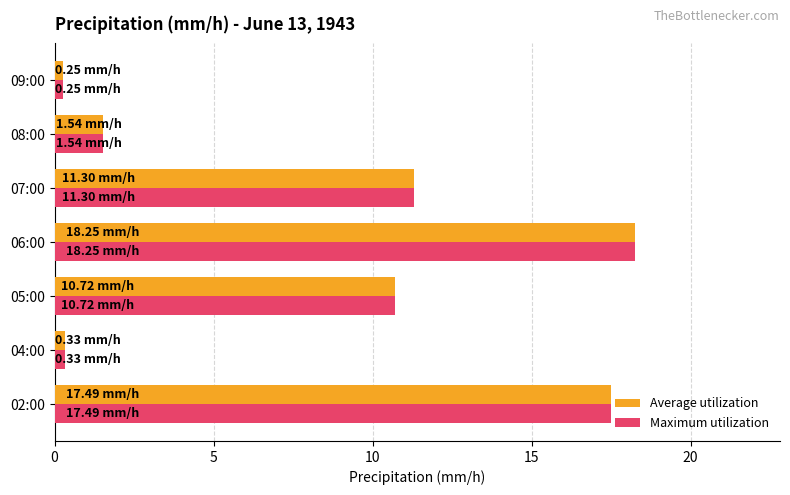

What is the total value across all series at 07:00?

22.6